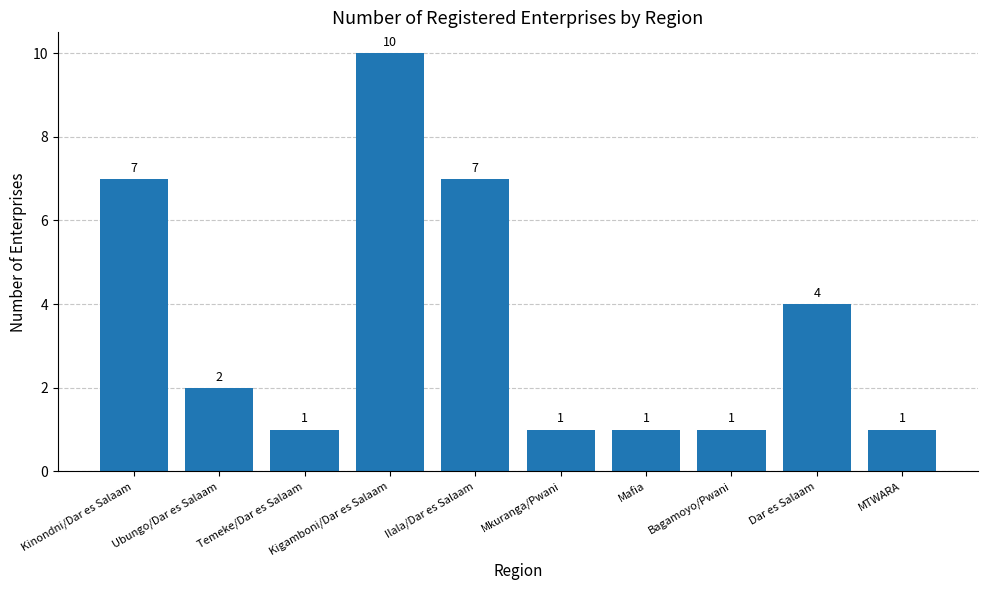

The chart shows a value of 1 at Mkuranga/Pwani. True or false?

True